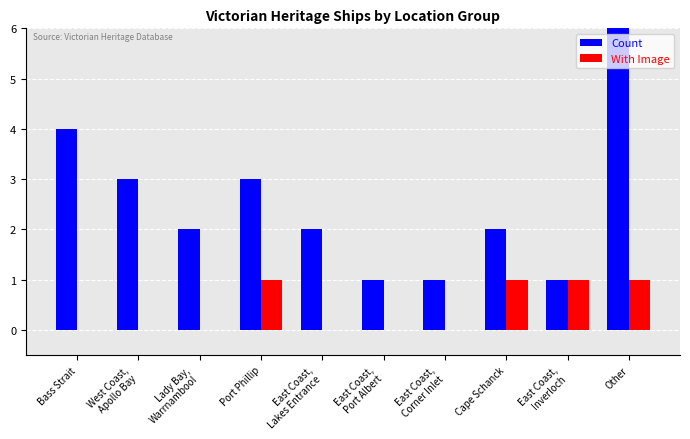

What is the difference between the With Image values at Port Phillip and East Coast,
Port Albert?

1